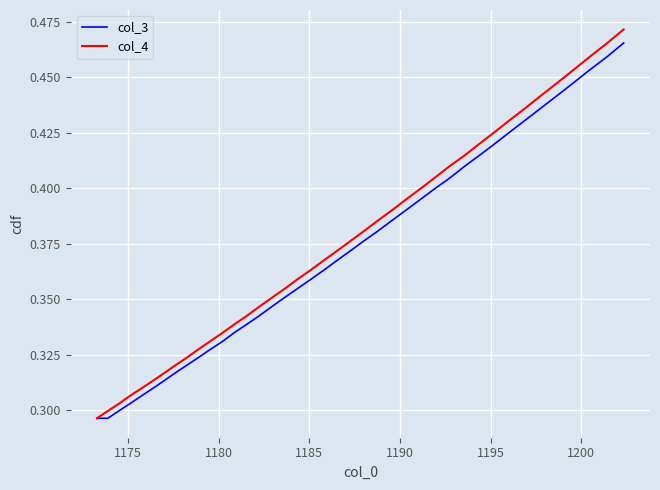

Is this an area chart (filled region under the line)?

No